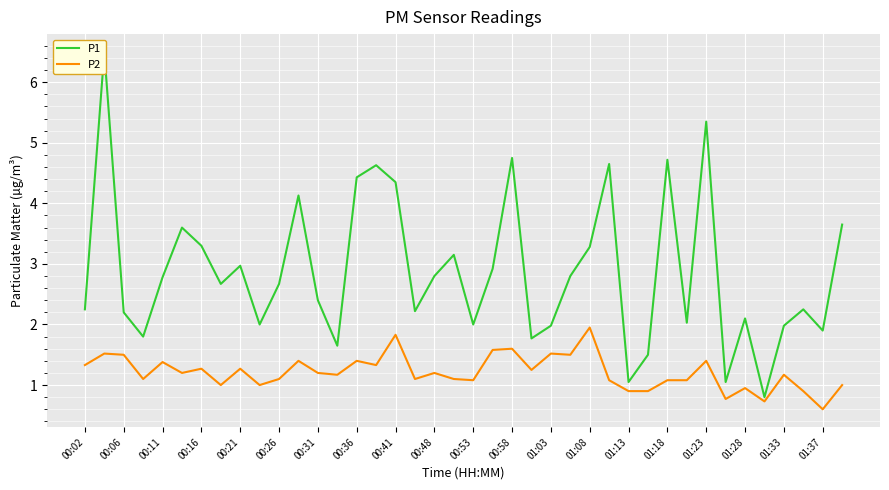

How many data points in P2 are above 1?

30